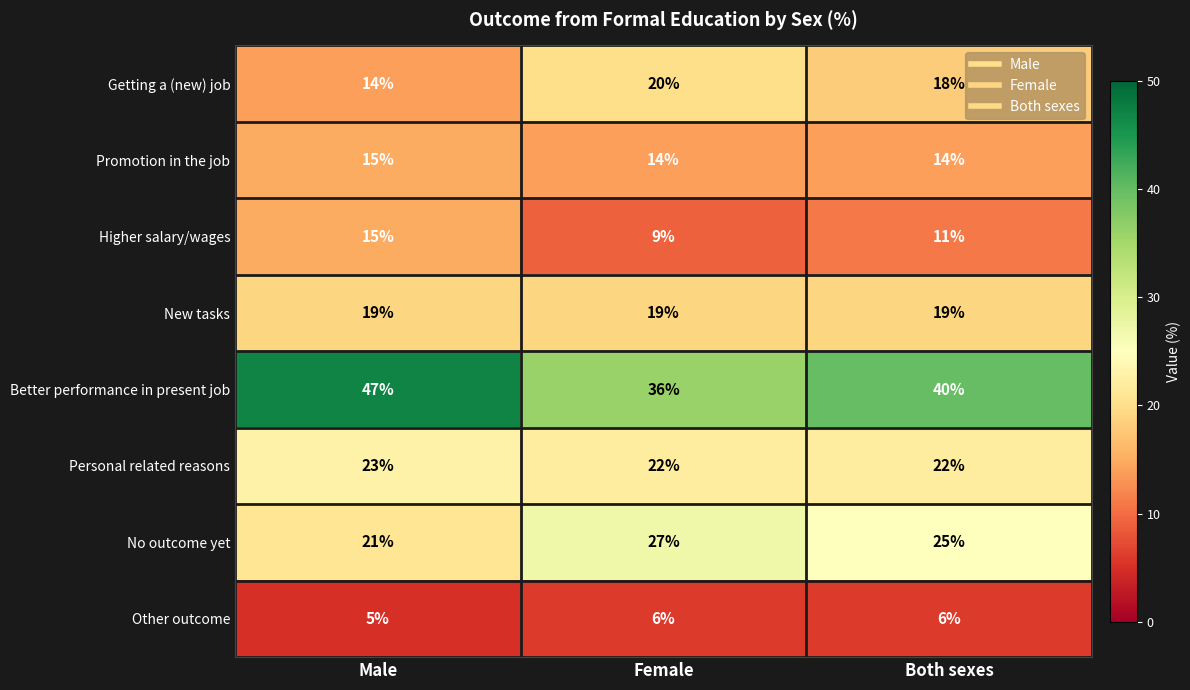

Is it true that No outcome yet equals 25 at Both sexes?

True